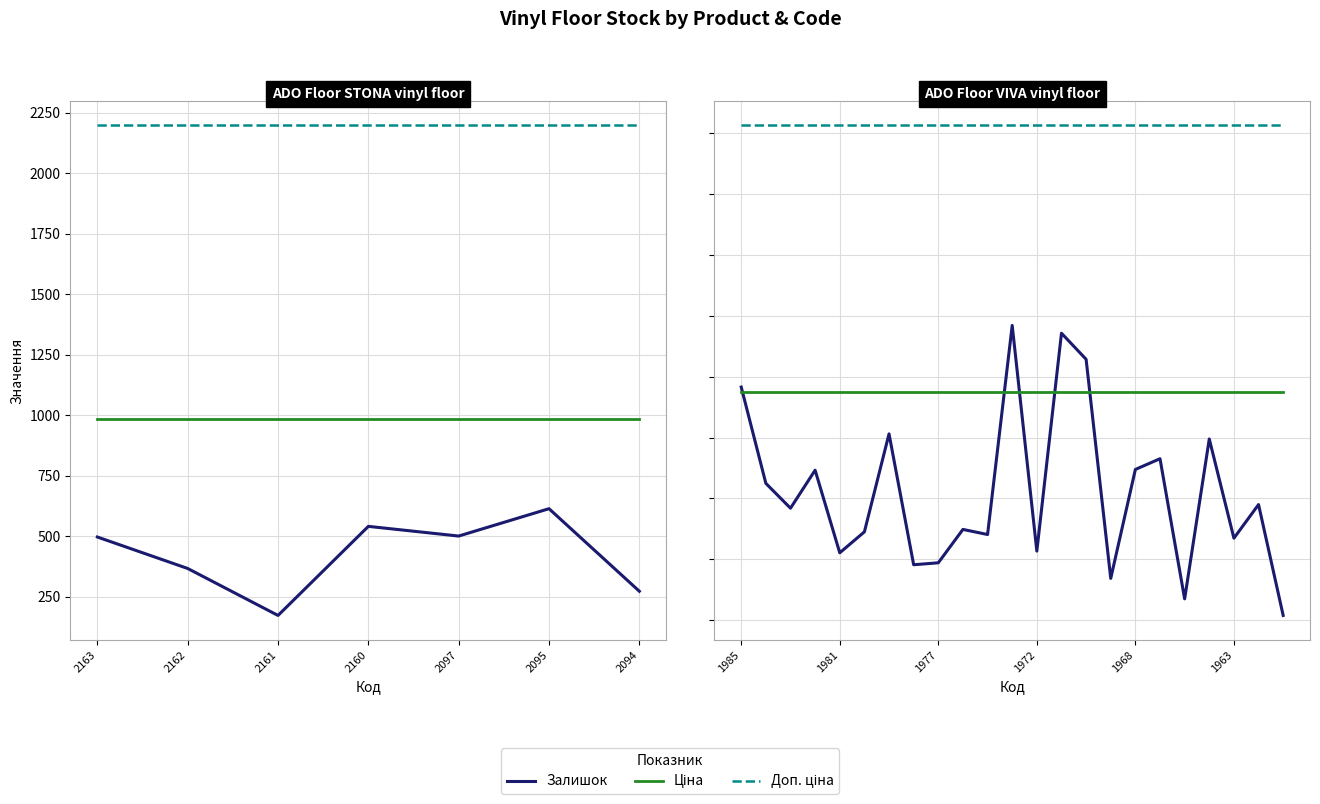

Is this an area chart (filled region under the line)?

No